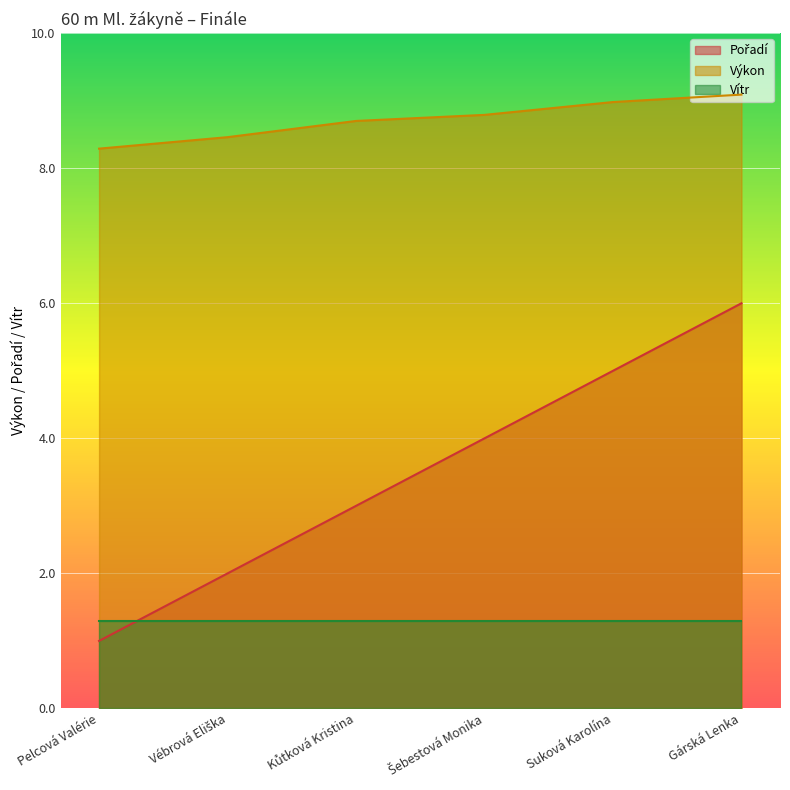

What is the average value of the Pořadí series?

3.5